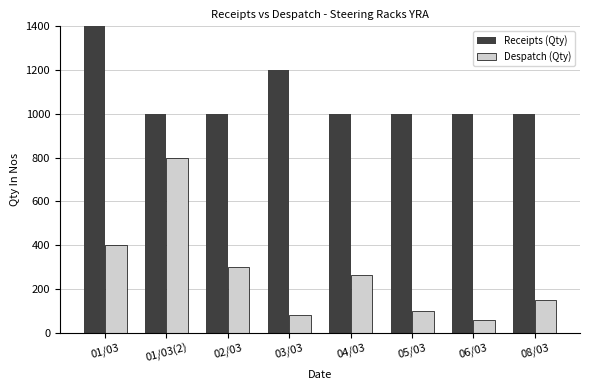

What is the label of the 4th bar from the left?

03/03